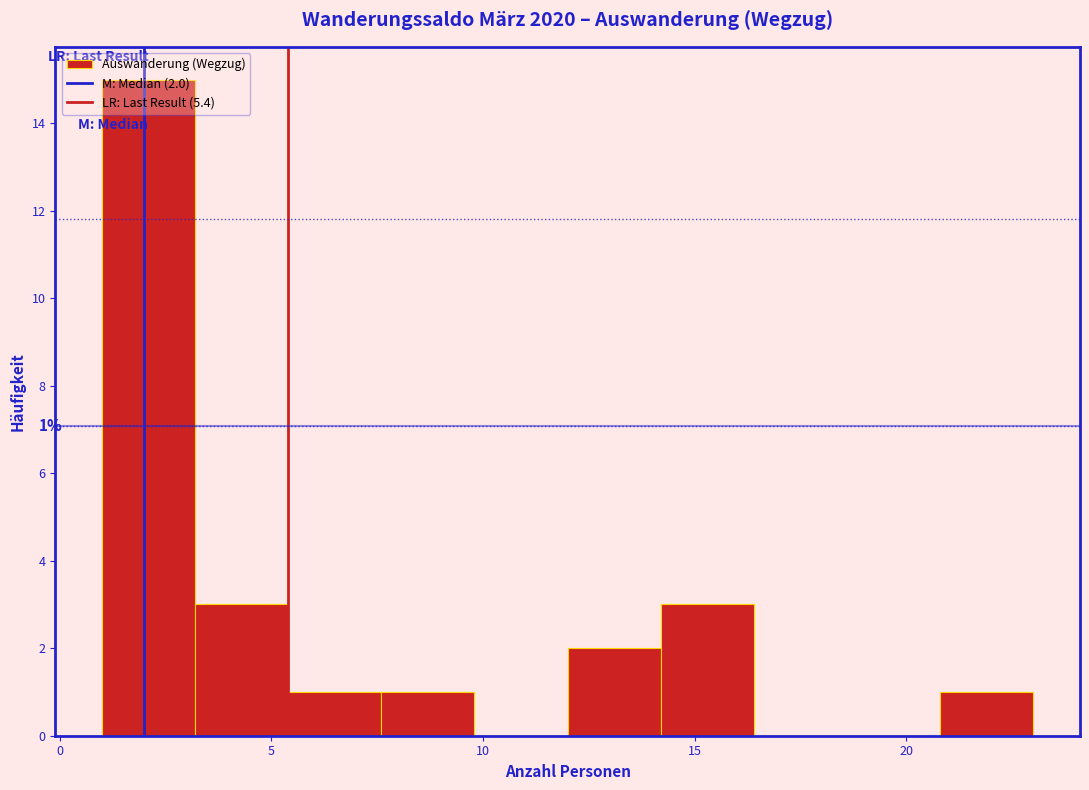

Over which range of the x-axis is the bar tallest?

1.0 to 3.2